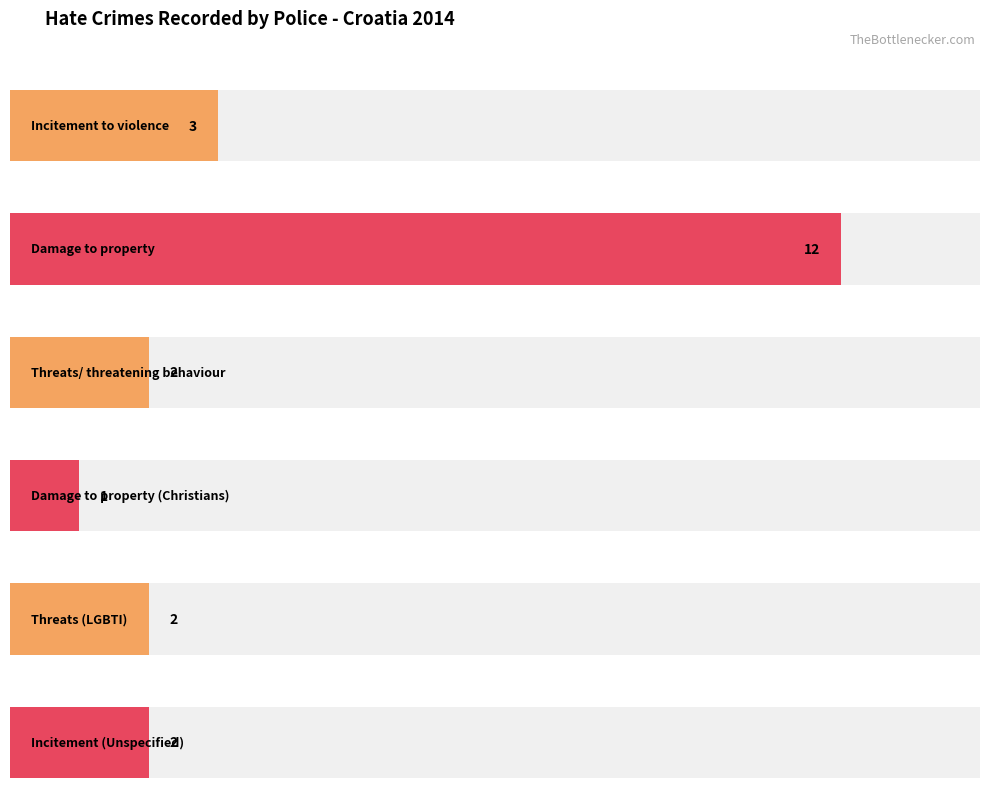

At which label does the data first exceed 2?

Incitement to violence